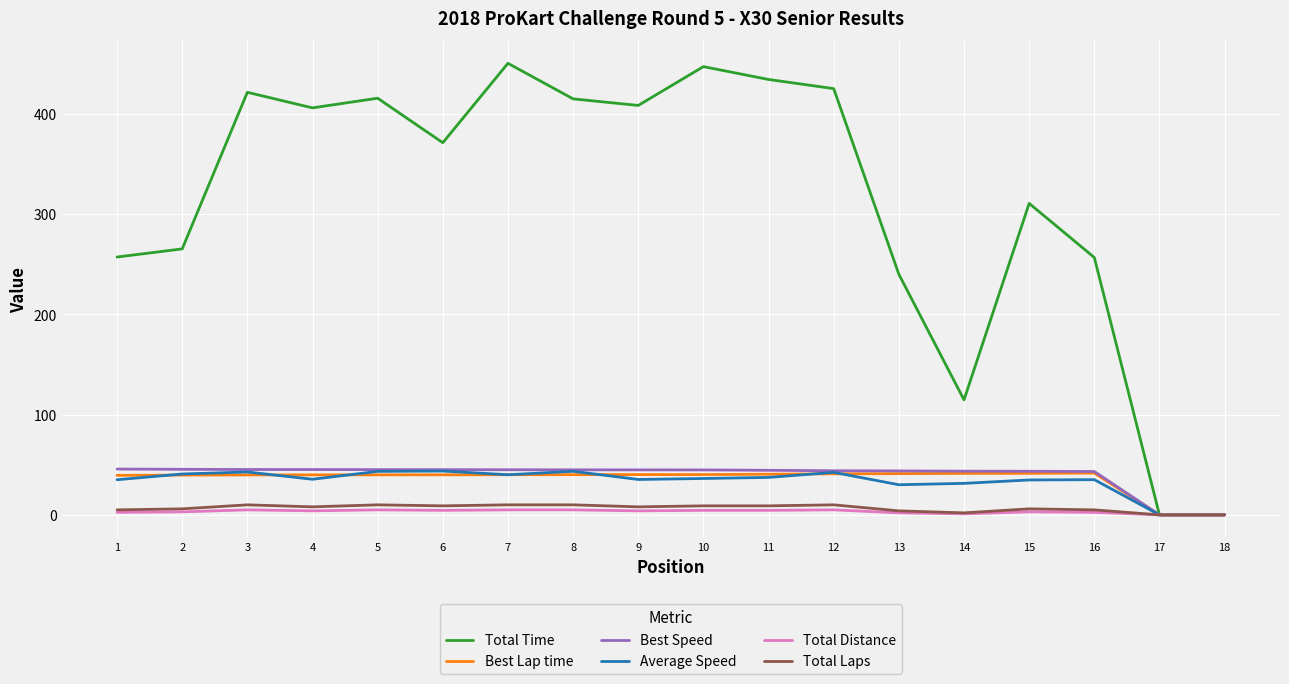

Is the value of Best Speed at 2 greater than the value of Total Laps at 8?

Yes